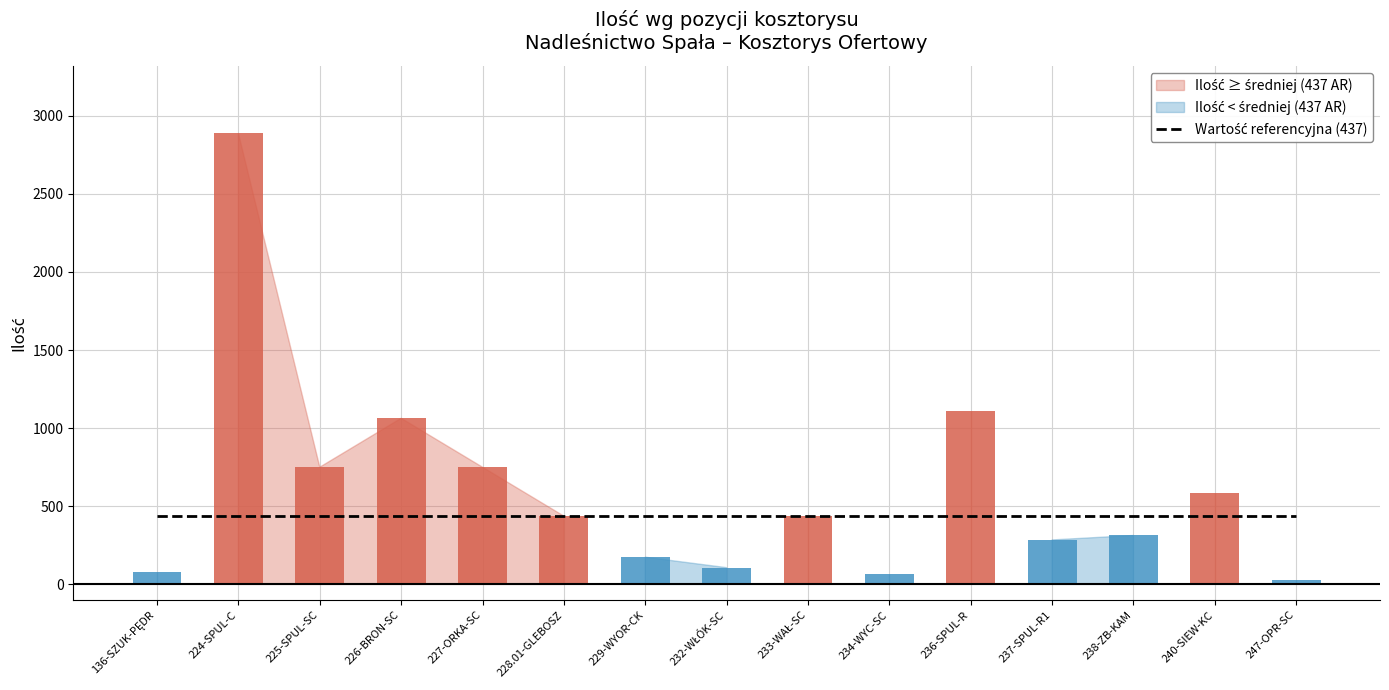

Read the value at 237-SPUL-R1.

284.5